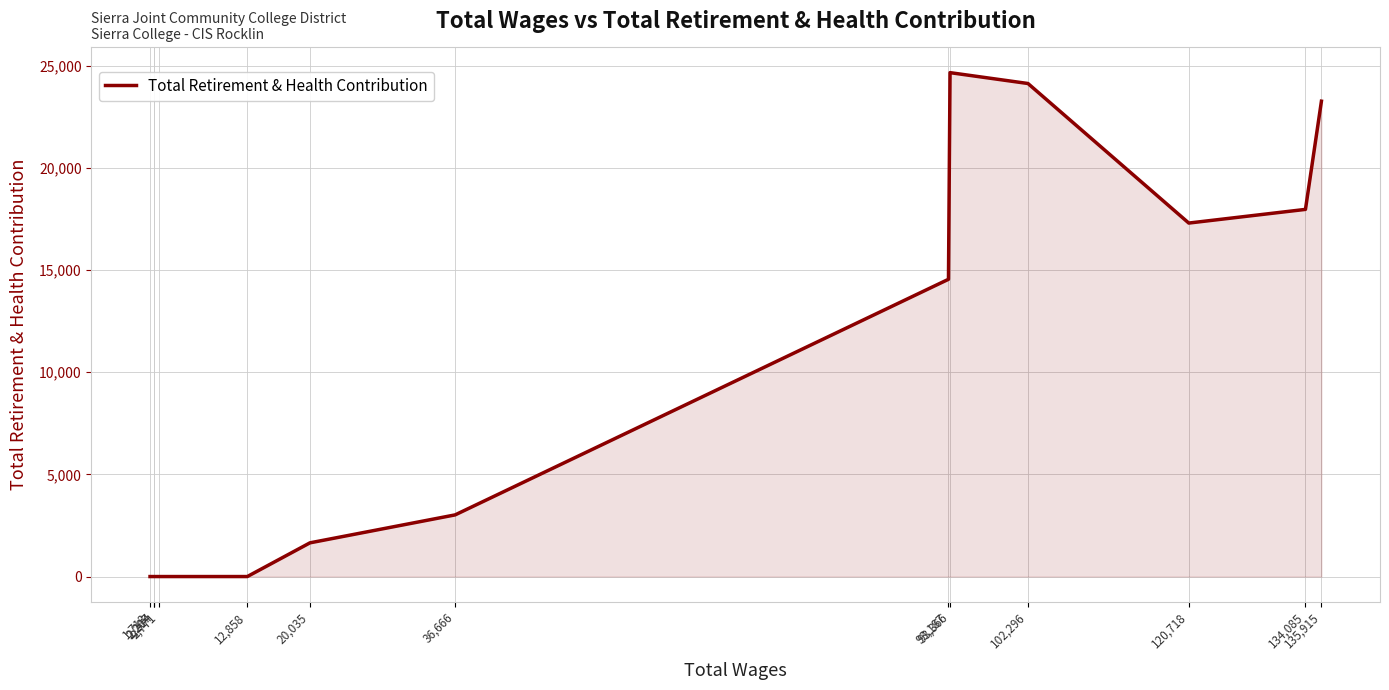

The chart shows a value of 0 at 2,214. True or false?

True